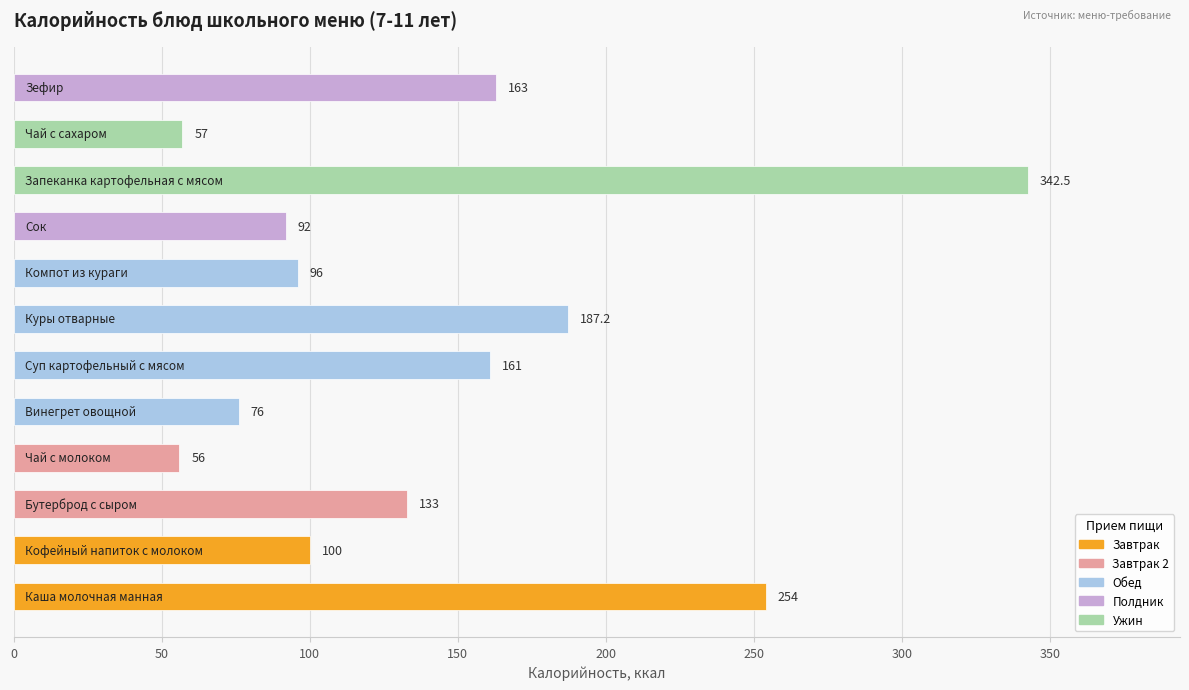

What is the minimum value shown in the chart?

56.0